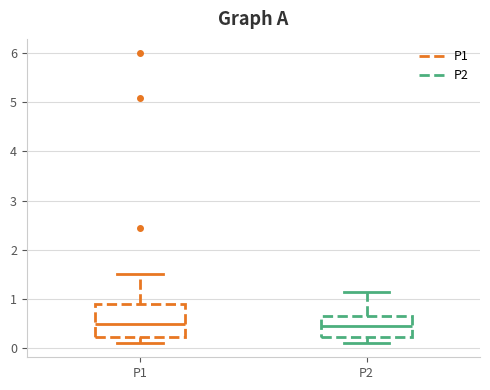

Where does the upper whisker of the box for P1 end on the y-axis? The values are not printed on the chart, so give them approximately, as read against the axis.

1.5